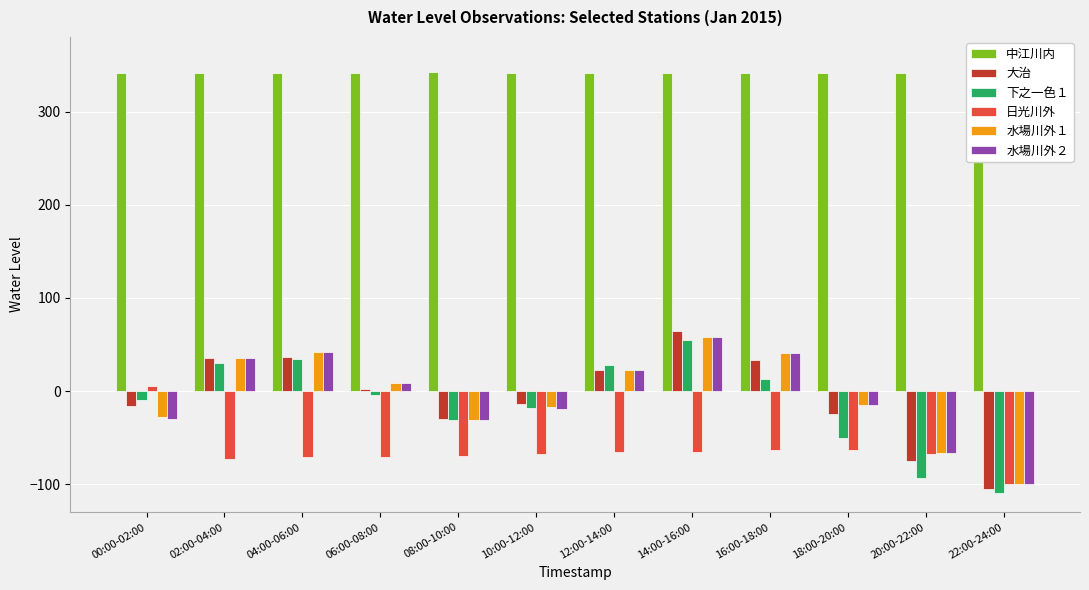

How many groups of bars are there?

12